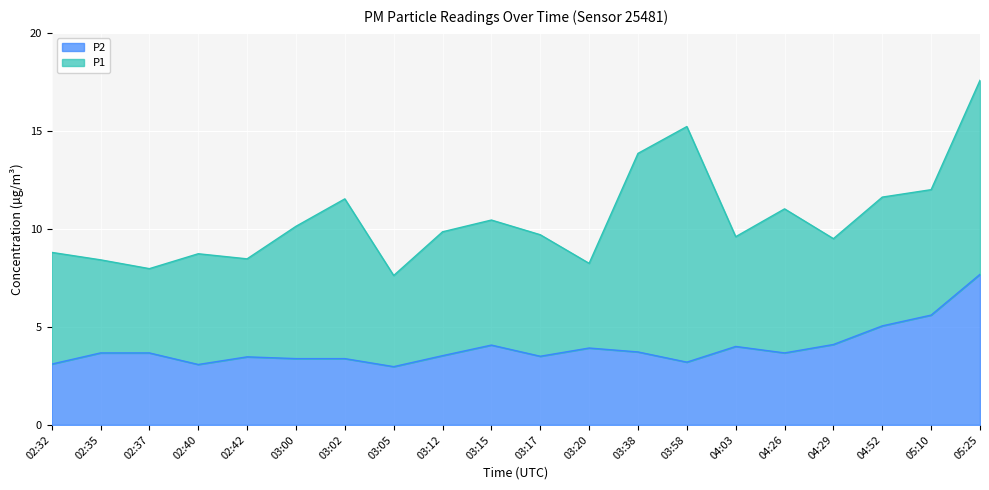

What is the minimum value shown in the chart?

3.0